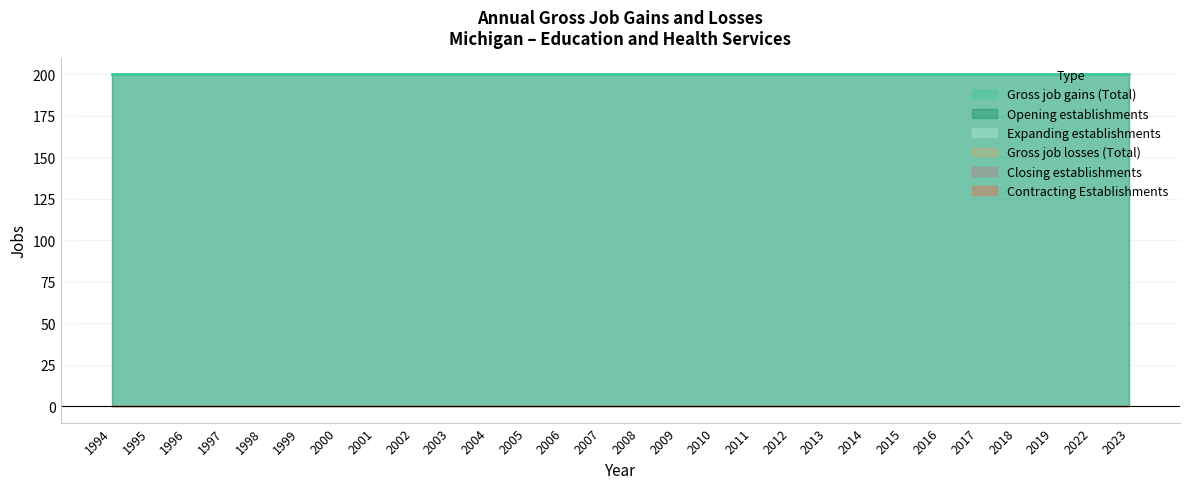

Reading right to left, transcribe all the data shown in this chart.

Gross job gains (Total): 200	200	200	200	200	200	200	200	200	200	200	200	200	200	200	200	200	200	200	200	200	200	200	200	200	200	200	200
Expanding establishments: 0	0	0	0	0	0	0	0	0	0	0	0	0	0	0	0	0	0	0	0	0	0	0	0	0	0	0	0
Opening establishments: 200	200	200	200	200	200	200	200	200	200	200	200	200	200	200	200	200	200	200	200	200	200	200	200	200	200	200	200
Gross job losses (Total): 0	0	0	0	0	0	0	0	0	0	0	0	0	0	0	0	0	0	0	0	0	0	0	0	0	0	0	0
Contracting Establishments: 0	0	0	0	0	0	0	0	0	0	0	0	0	0	0	0	0	0	0	0	0	0	0	0	0	0	0	0
Closing establishments: 0	0	0	0	0	0	0	0	0	0	0	0	0	0	0	0	0	0	0	0	0	0	0	0	0	0	0	0